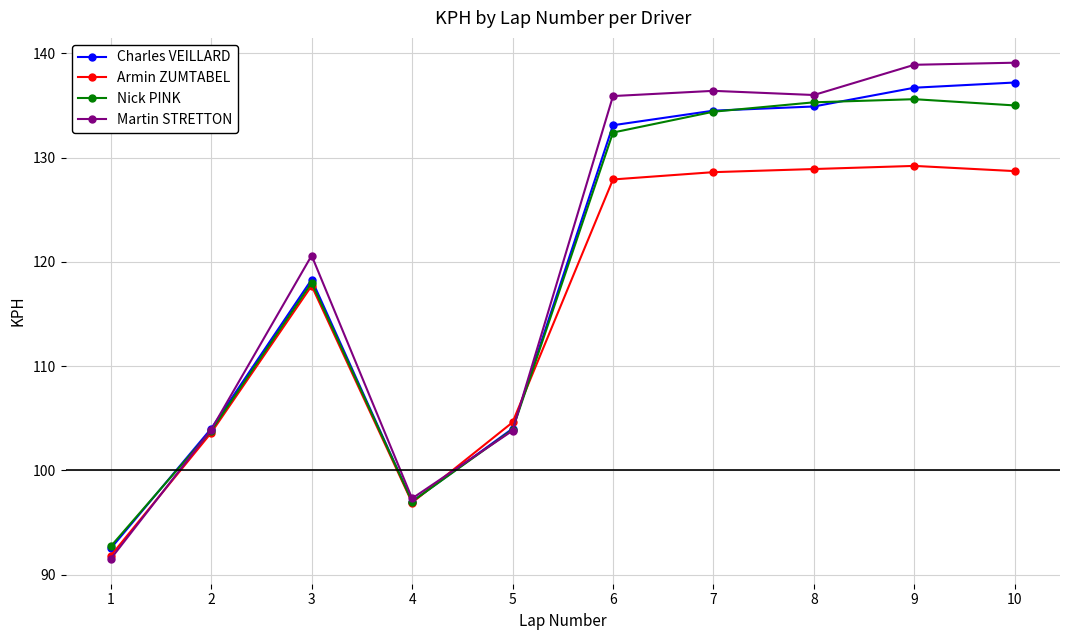

Rank the series by their maximum value, from highest to lowest.

Martin STRETTON, Charles VEILLARD, Nick PINK, Armin ZUMTABEL